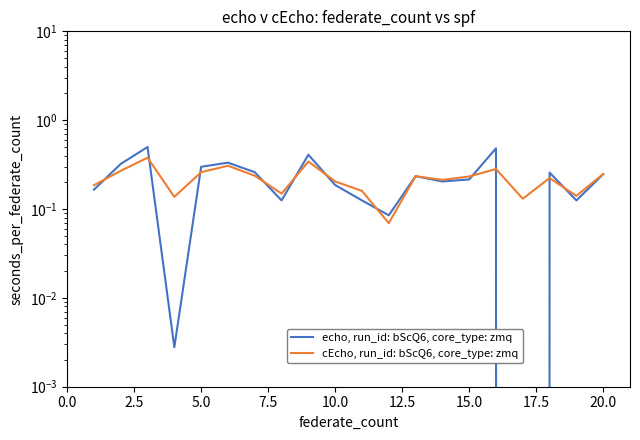

What is the difference between the maximum and second lowest values in the cEcho, run_id: bScQ6, core_type: zmq series?

0.2